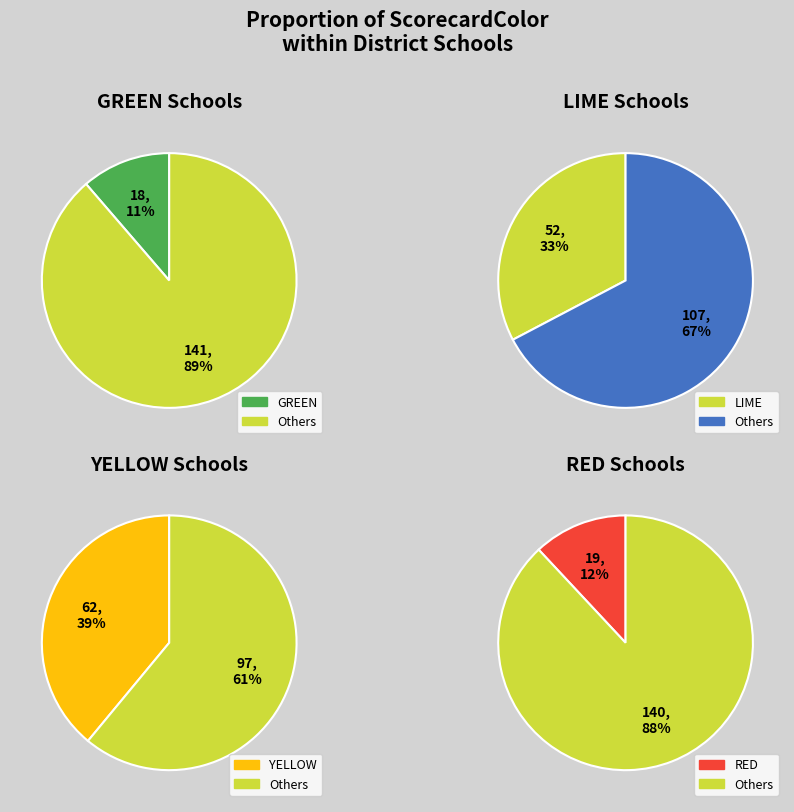

What is the change in value from GREEN to RED?

+1